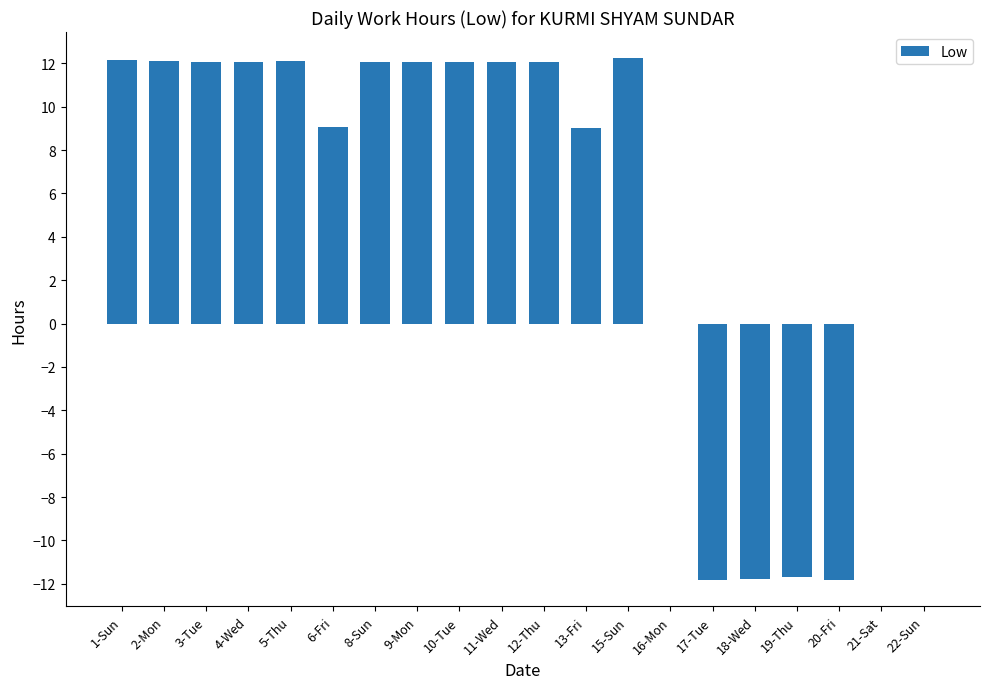

What is the change in value from 10-Tue to 18-Wed?

-23.8